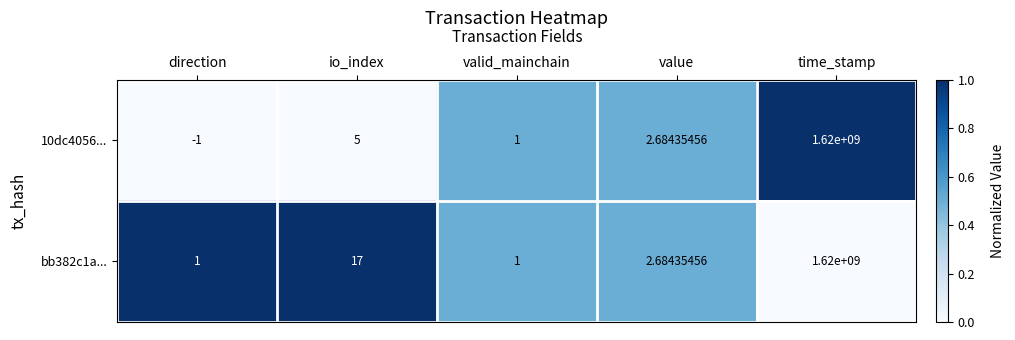

Where is bb382c1a... nearest to the value 810000000?

io_index